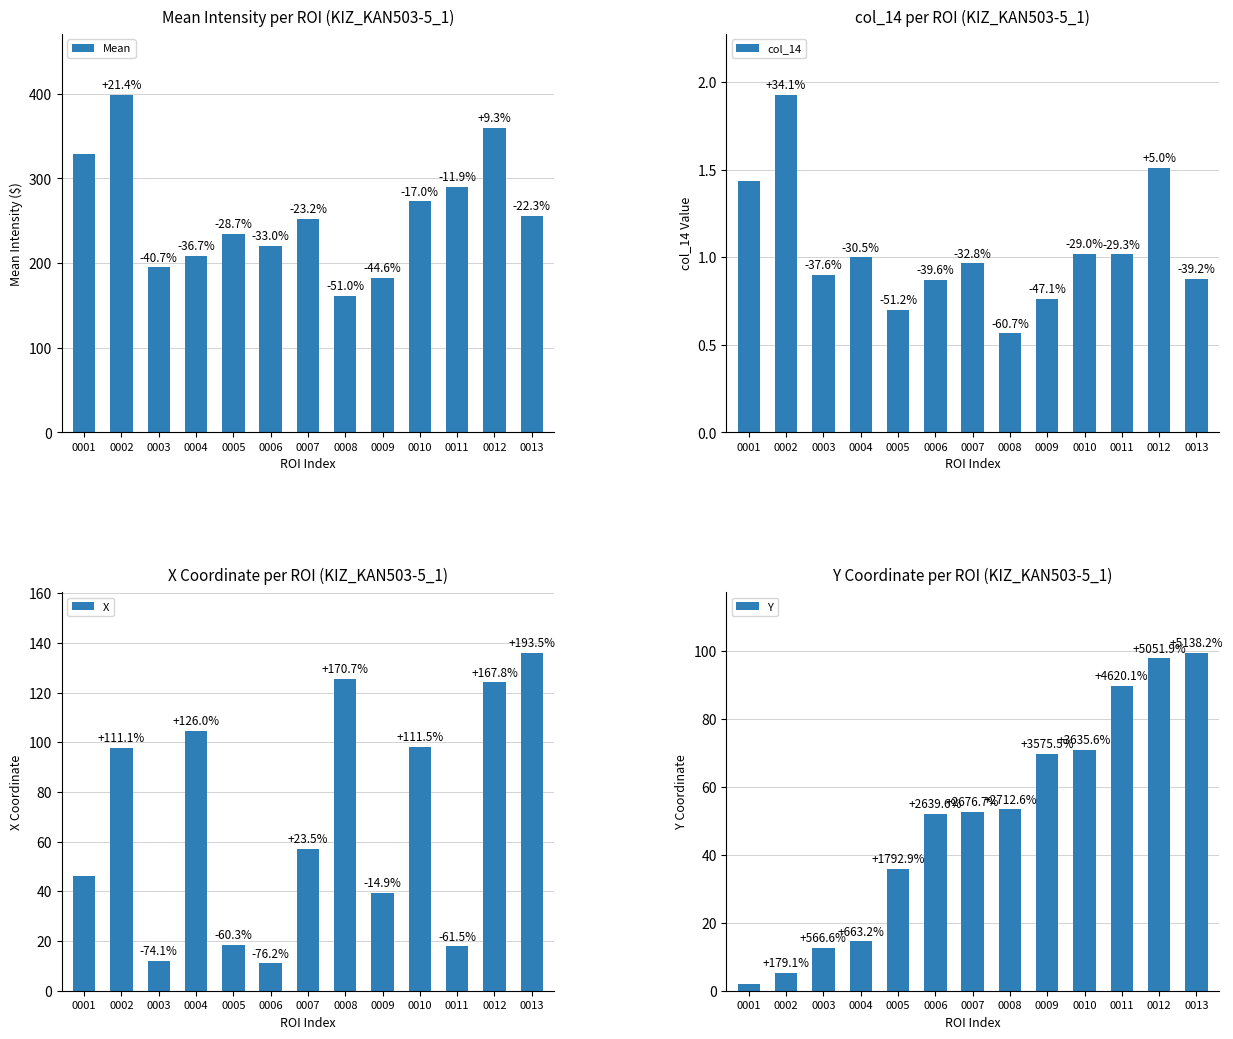

What is the average value of the Mean series?

258.4